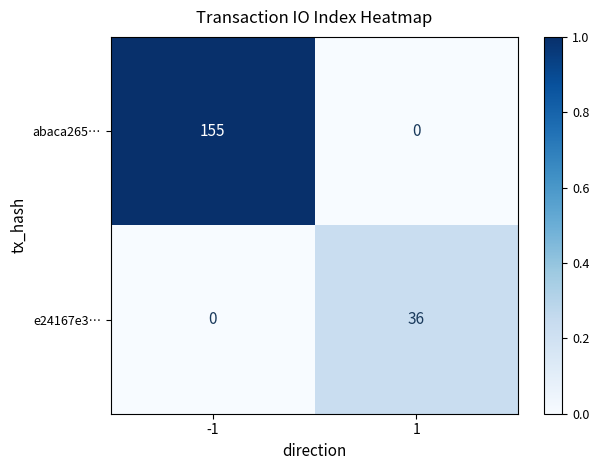

List the series in order of their peak value, lowest first.

e24167e3…, abaca265…